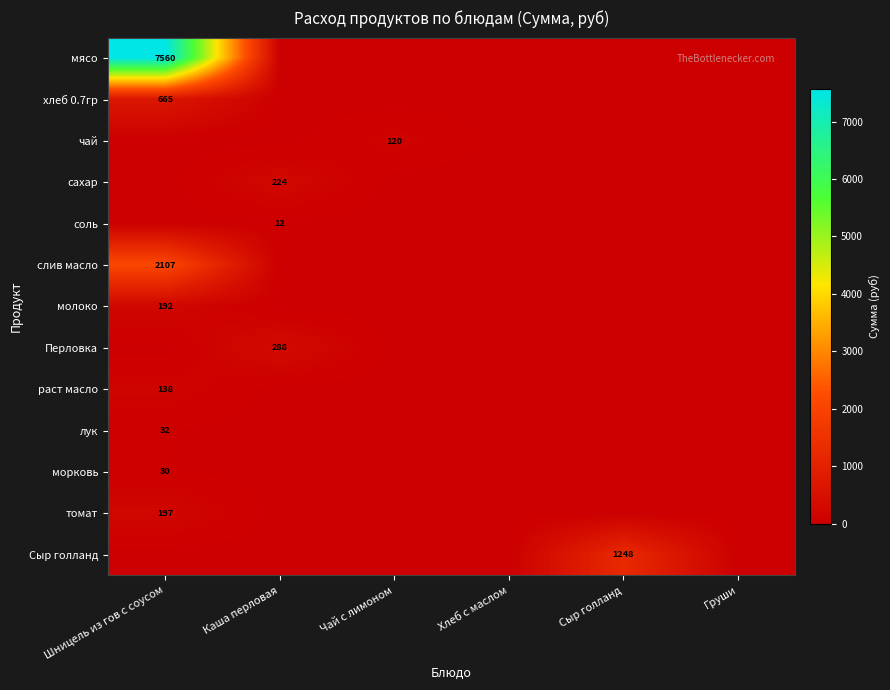

True or false: томат has a value of 332 at Шницель из гов с соусом.

False